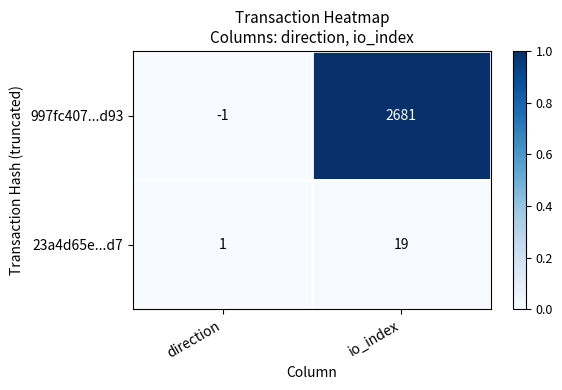

Reading right to left, what are all the values shown in this chart?

997fc407...d93: 2681	-1
23a4d65e...d7: 19	1